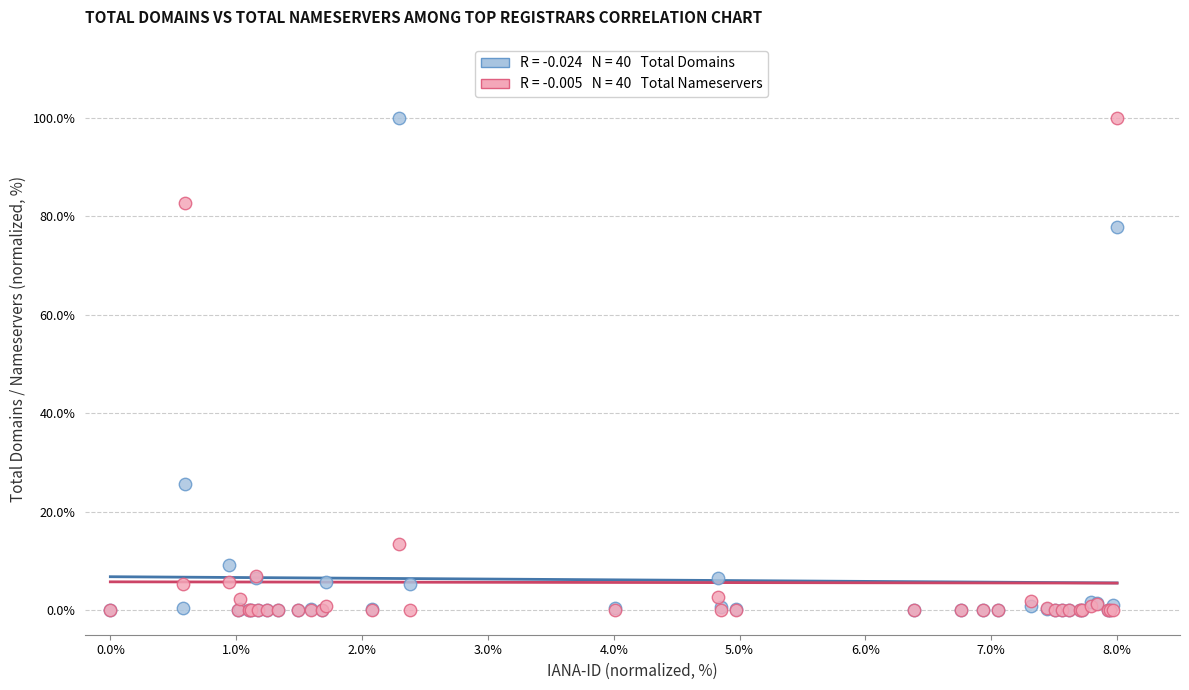

Across all series, what Y value is closest to 50?

25.6